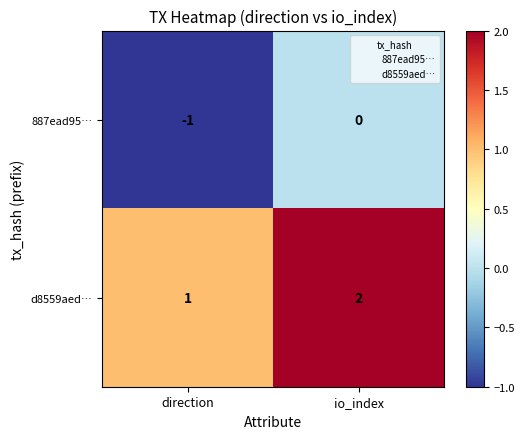

Reading left to right, extract all data points from this chart.

887ead95…: direction=-1	io_index=0
d8559aed…: direction=1	io_index=2